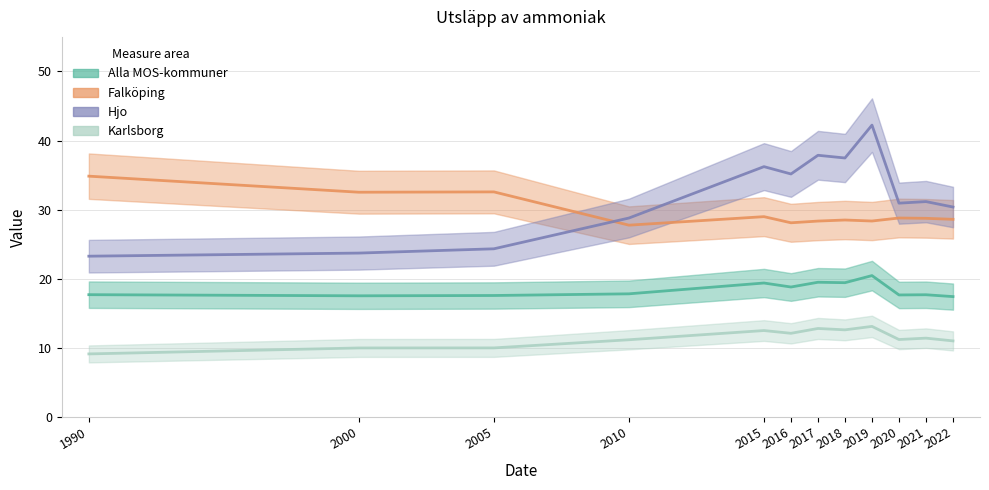

What are all the series names shown in the legend?

Alla MOS-kommuner, Falköping, Hjo, Karlsborg